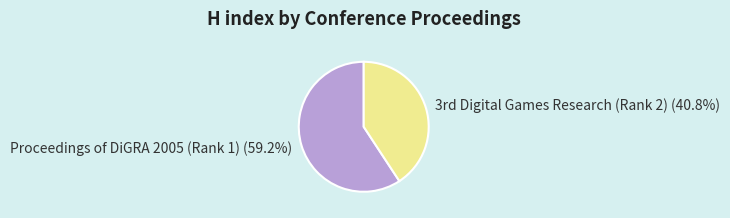

To the nearest percent, what is the average slice percentage?

50%